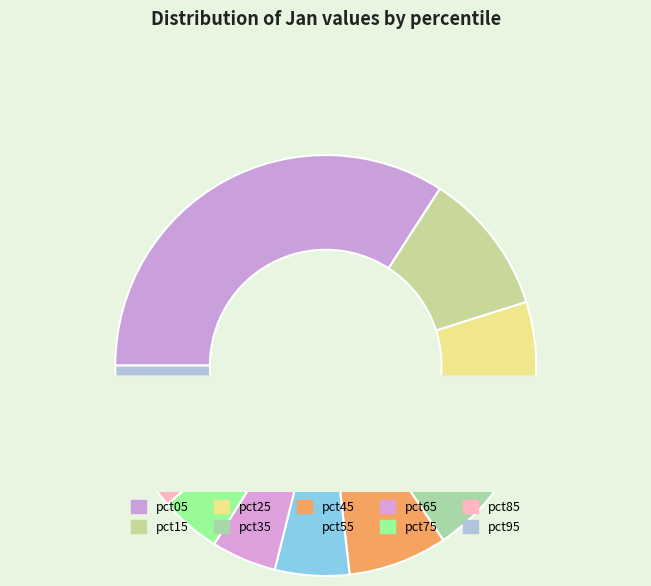

Do pct45 and pct75 together represent more than half of the pie?

No